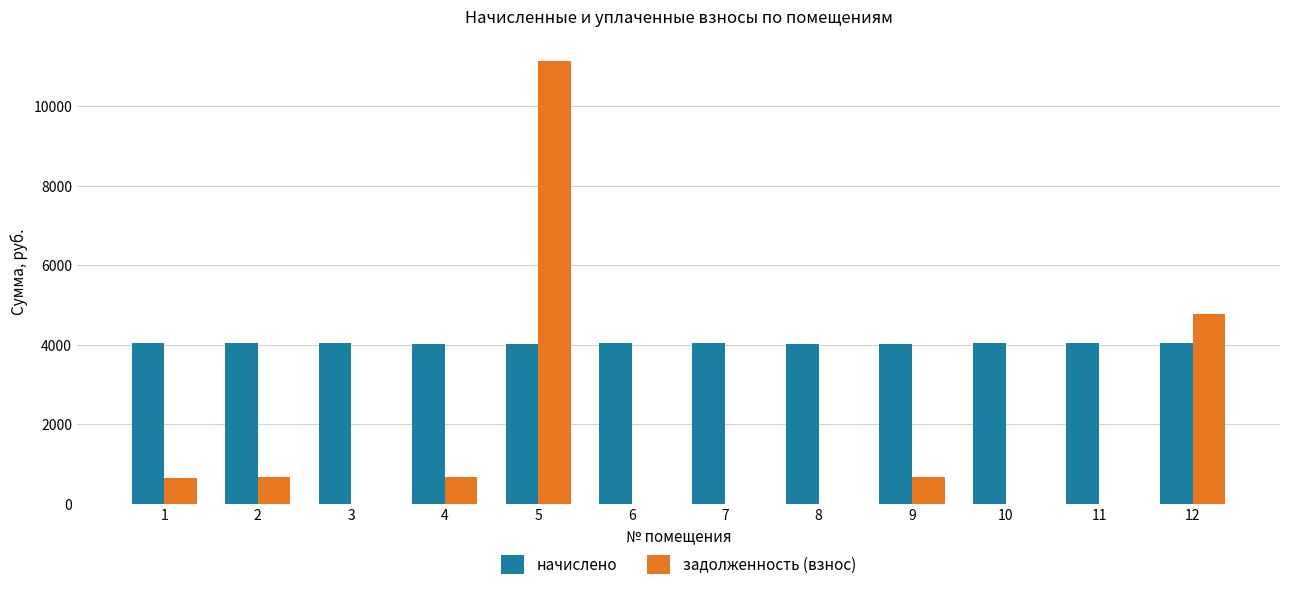

What is the sum of all начислено values?

48479.5